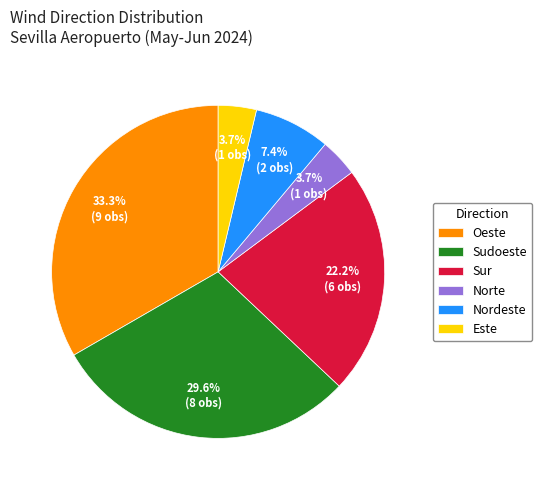

Does Norte represent more than half of the total?

No